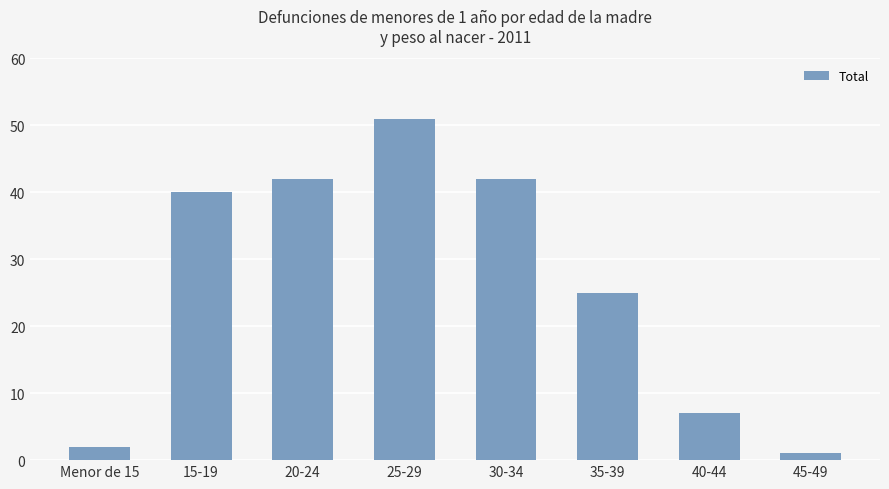

Which has a higher value, 40-44 or 20-24?

20-24